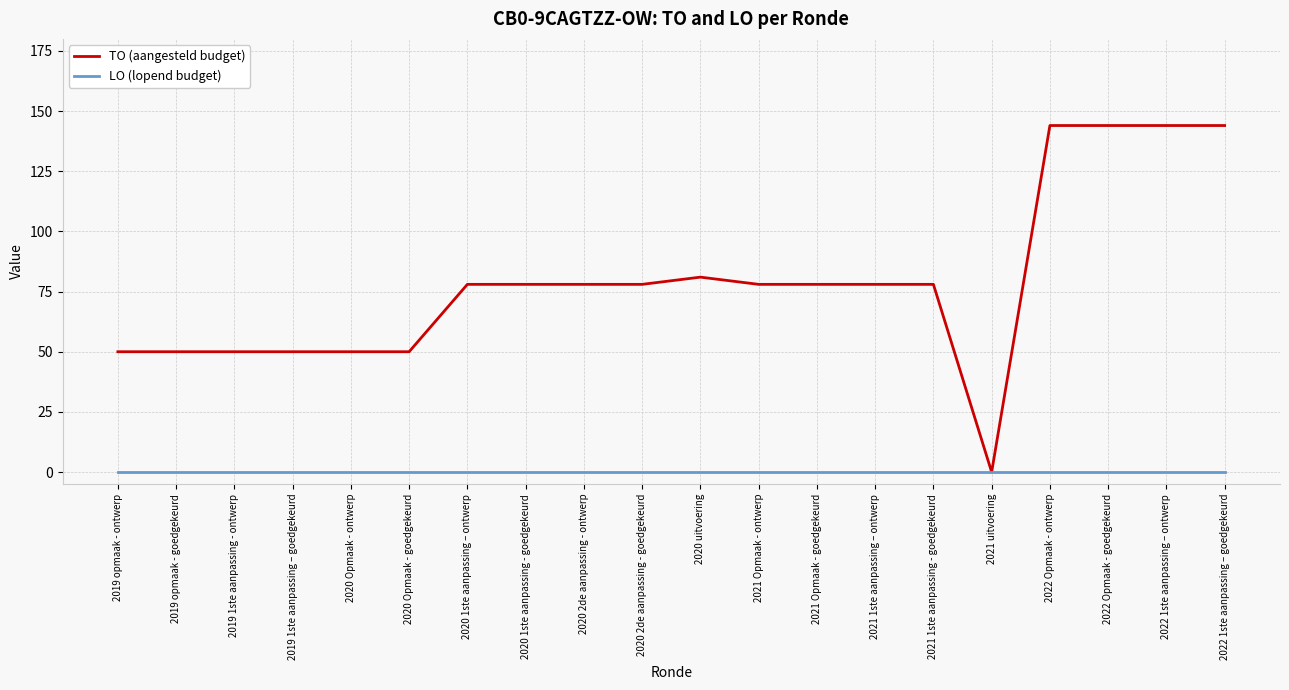

What position from the right is 2020 Opmaak - ontwerp?

16